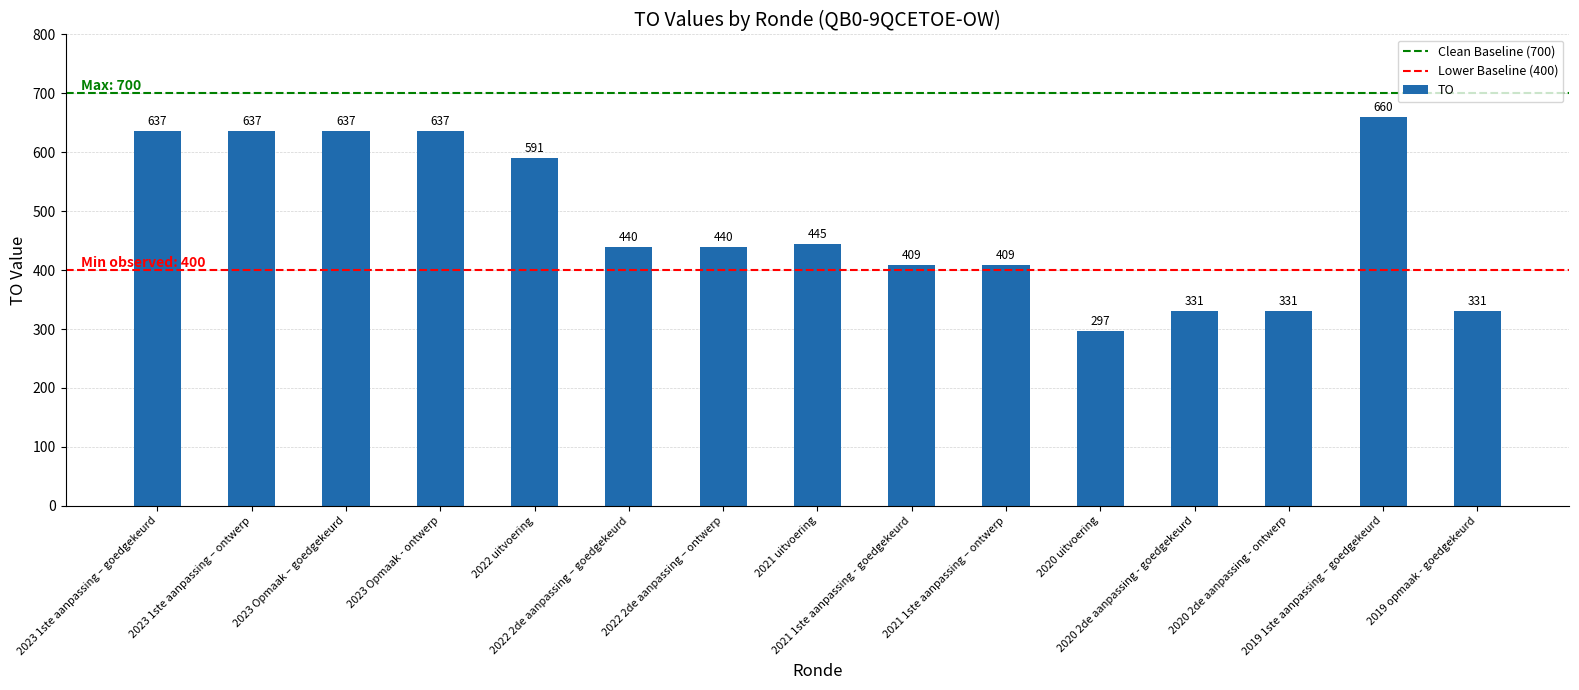

How many bars are there in total?

15